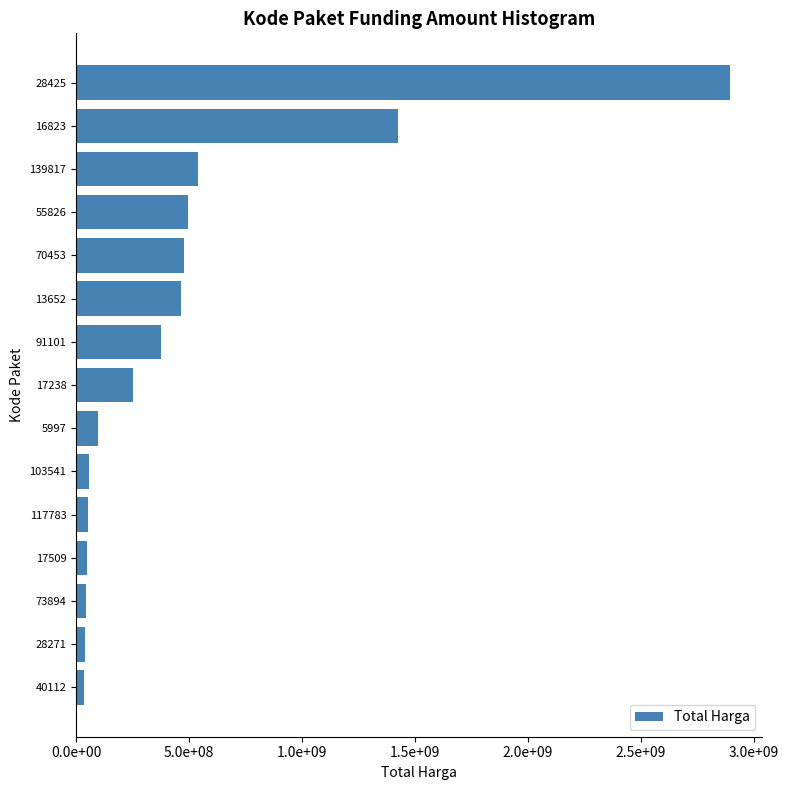

Does the chart contain any negative values?

No